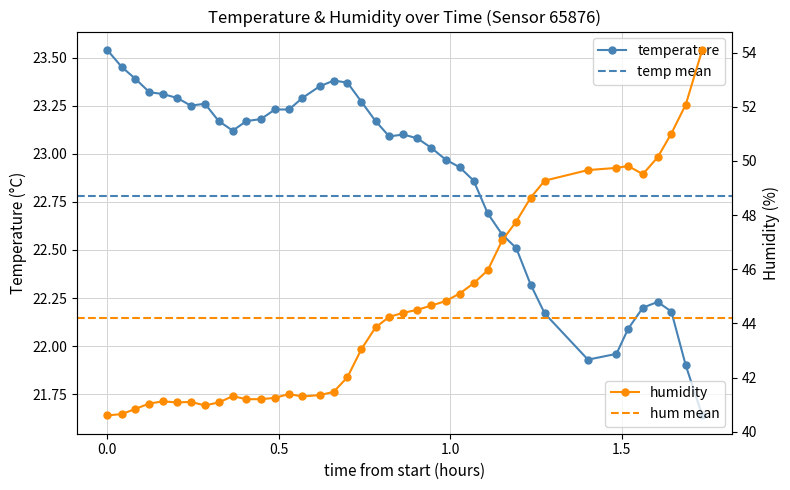

What is the minimum value for humidity?

40.6